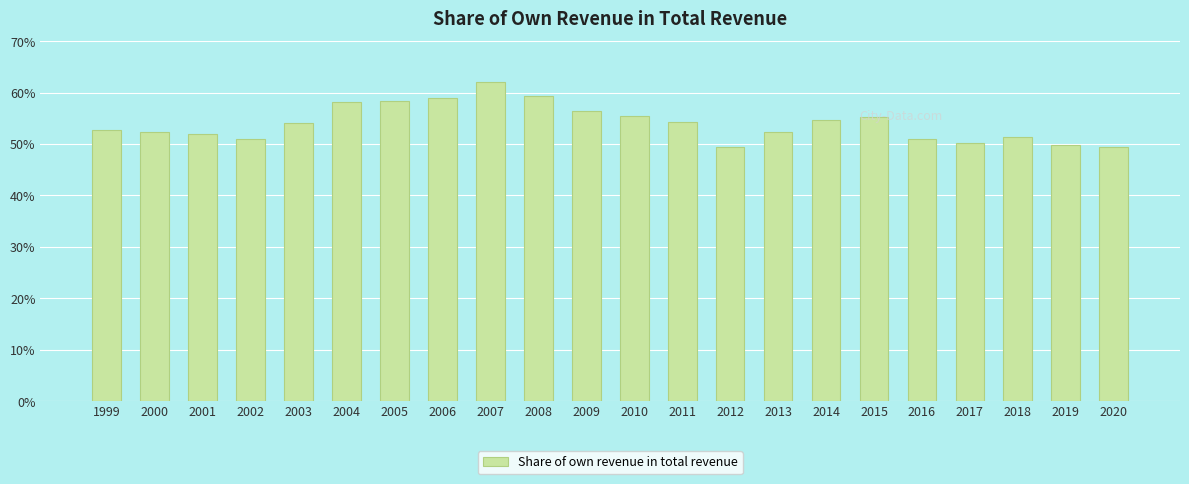

The chart shows a value of 52.0 at 2001. True or false?

True